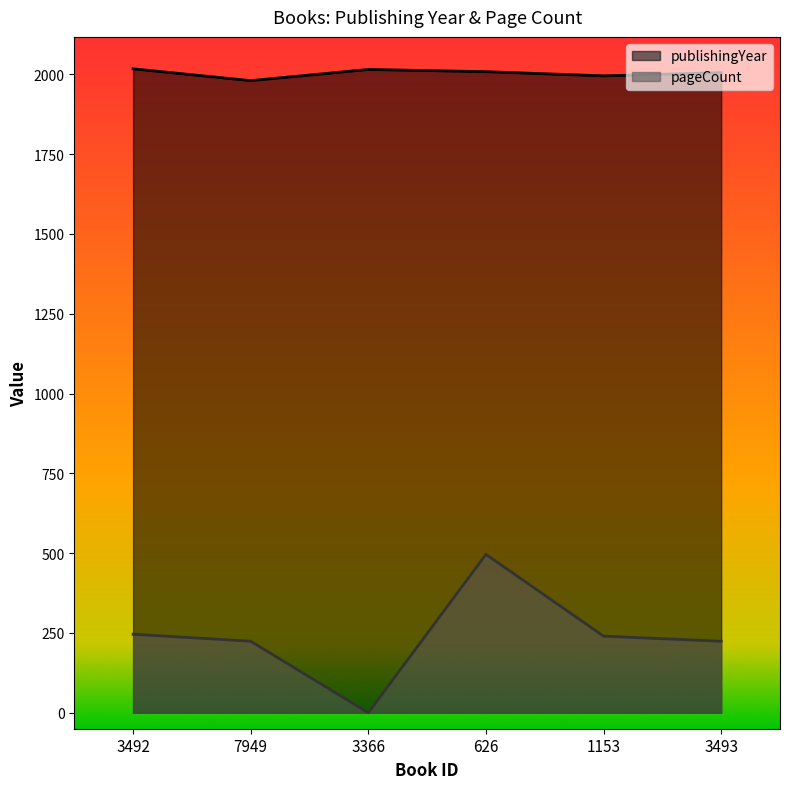

What is the label of the 6th point from the left?

3493